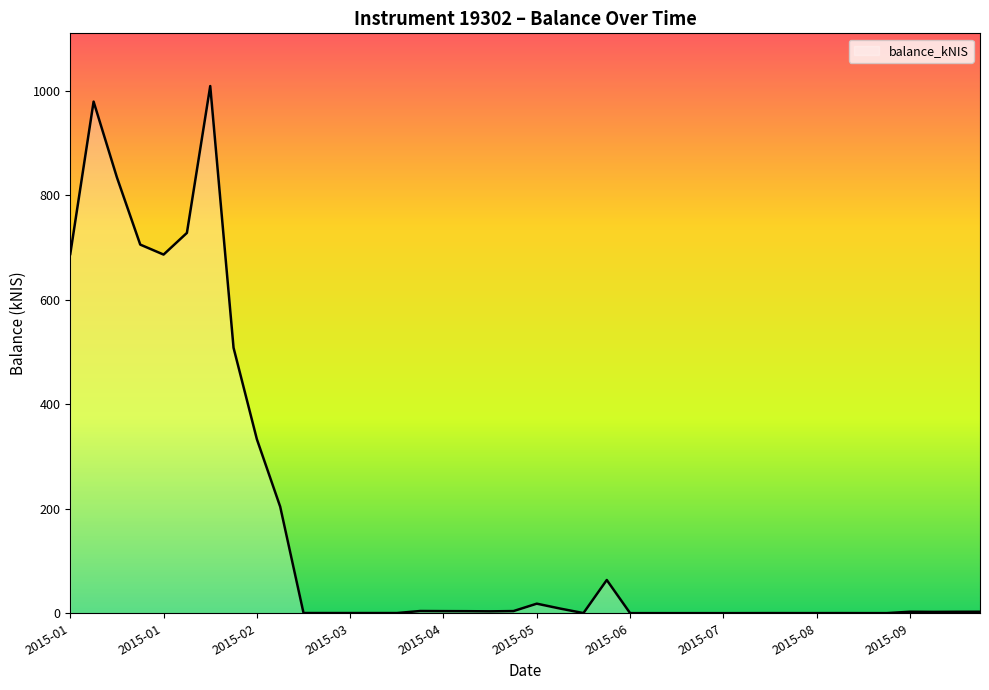

How many values are below 2?

18